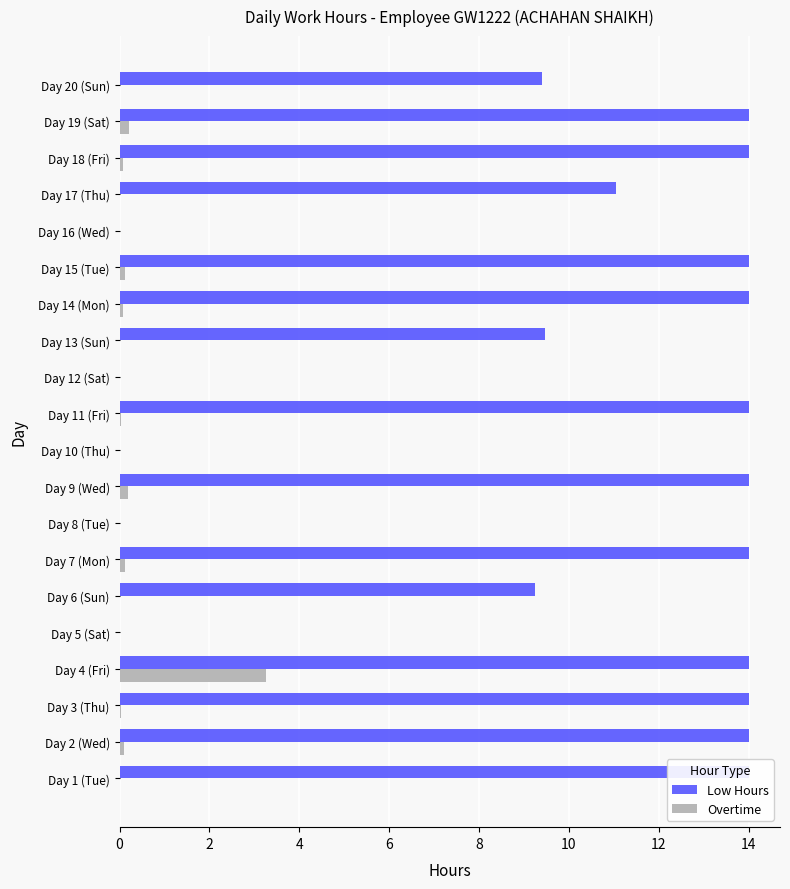

How many data points does each series have?

20